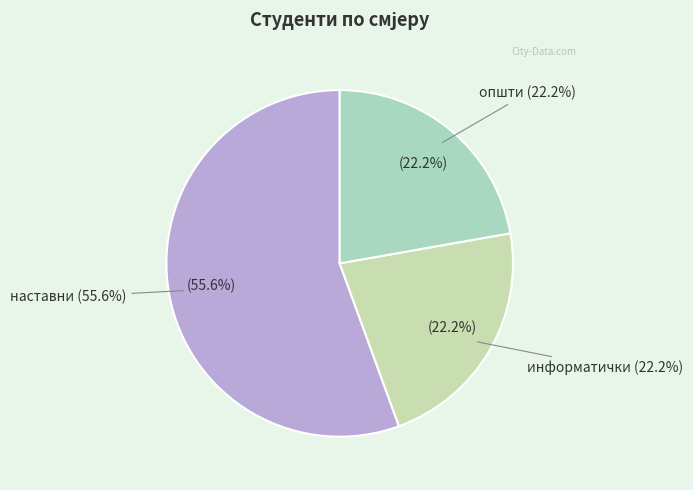

Rank the categories by value from lowest to highest.

информатички, општи, наставни